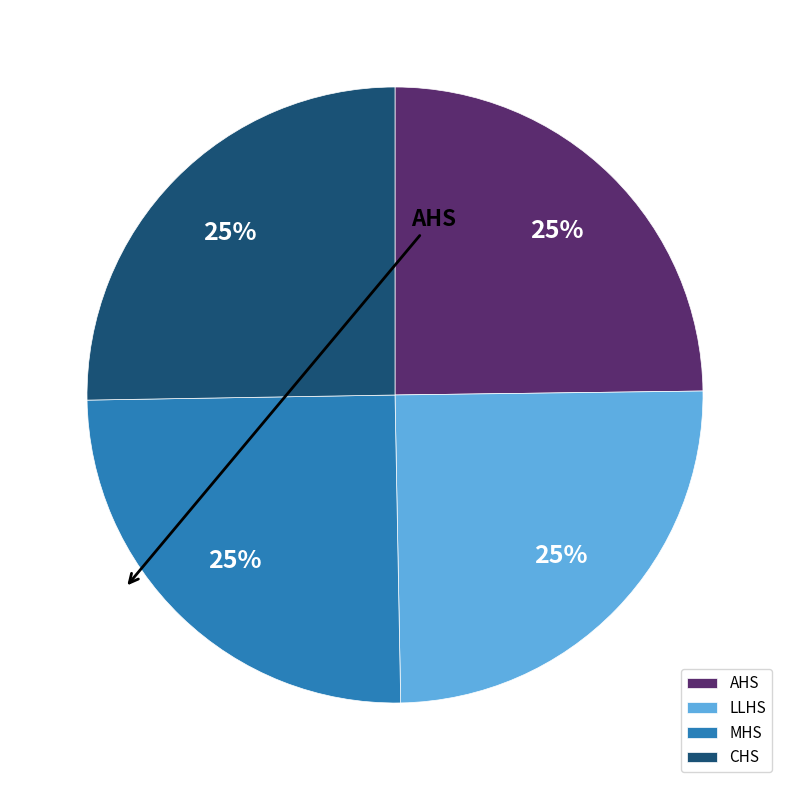

Is there a majority slice in this chart?

No